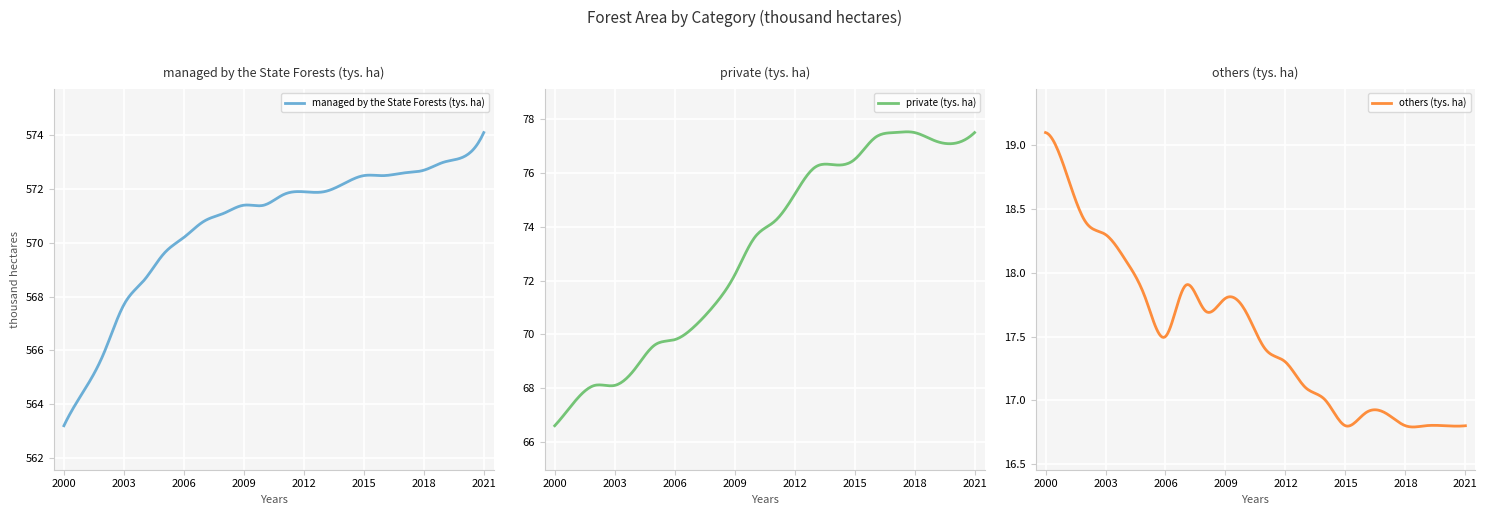

True or false: private (tys. ha) and others (tys. ha) intersect in this chart.

False